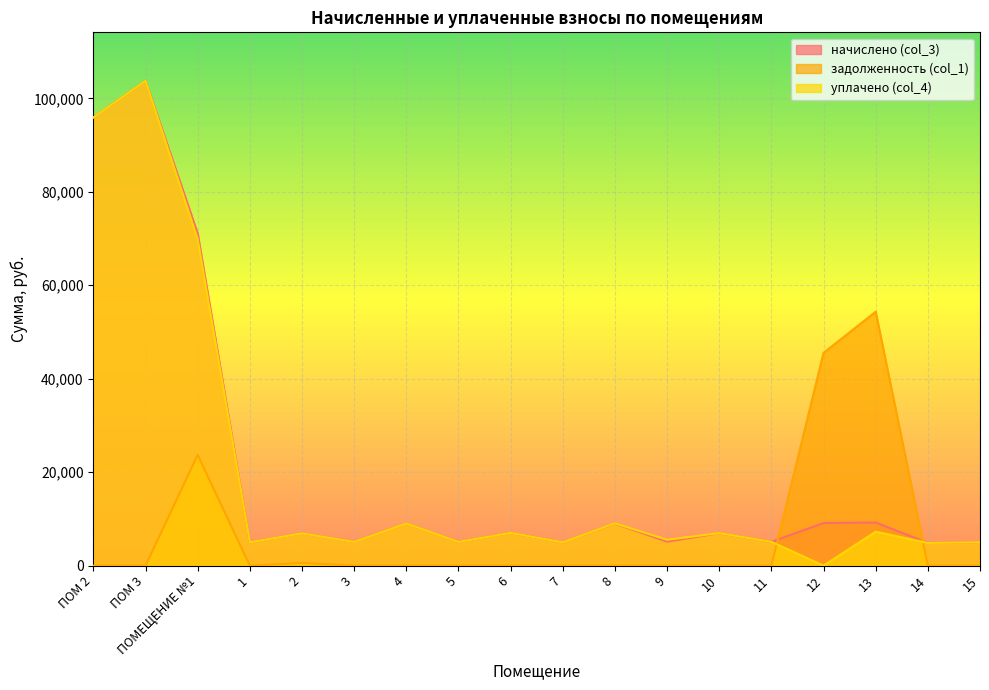

How many lines are shown in the chart?

3